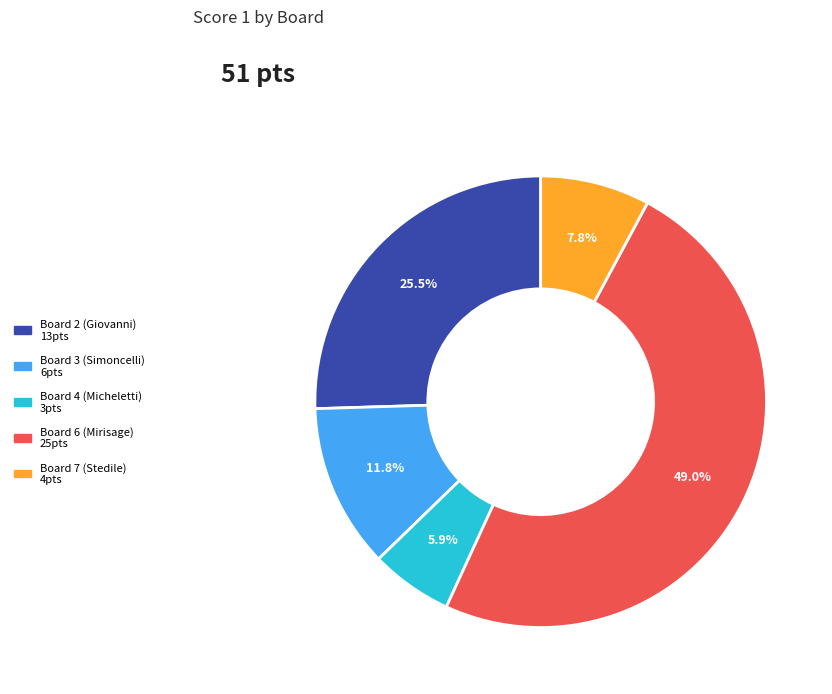

Does any single category account for the majority?

No